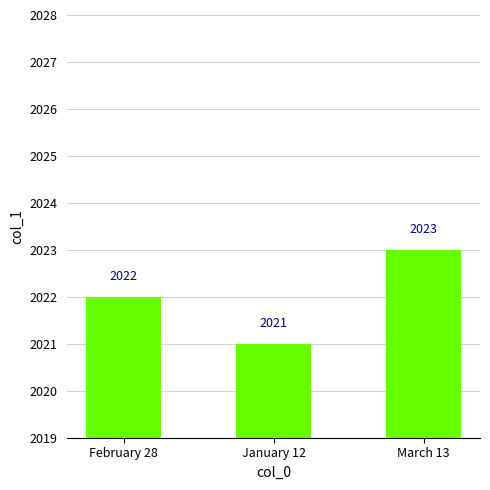

Is it true that the value at March 13 is 962?

False